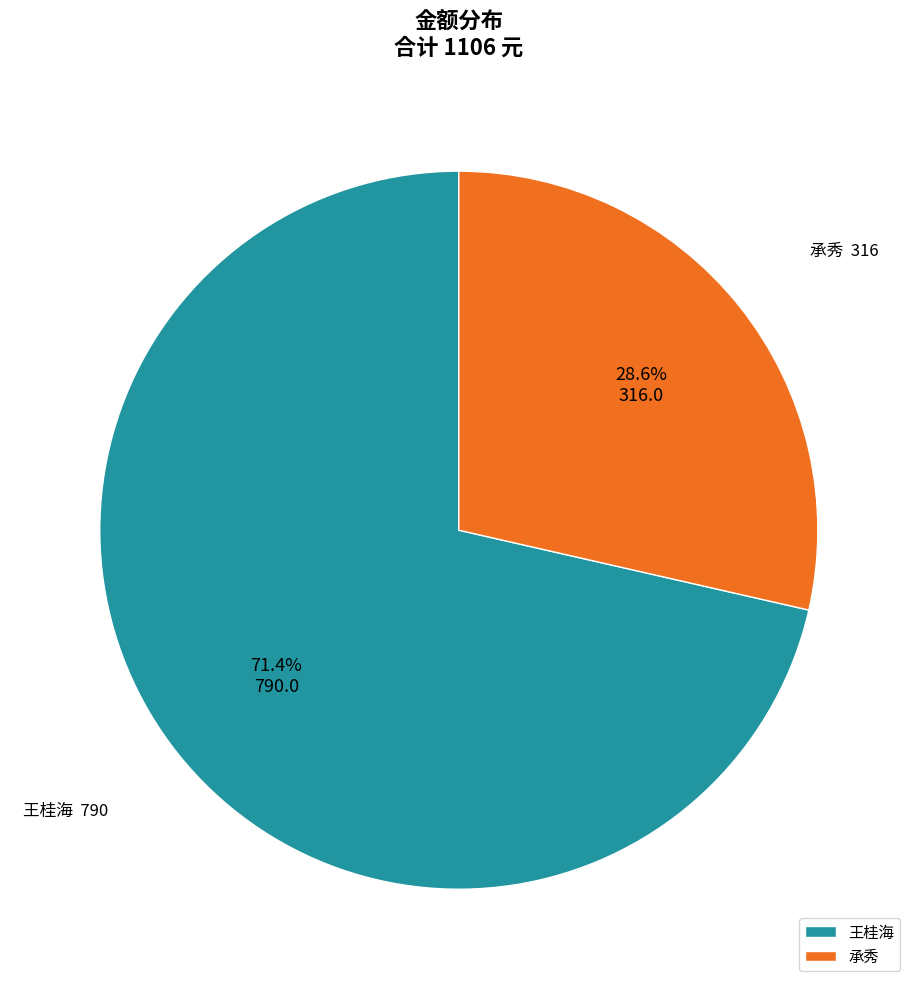

Which category has the smallest portion of the pie?

承秀